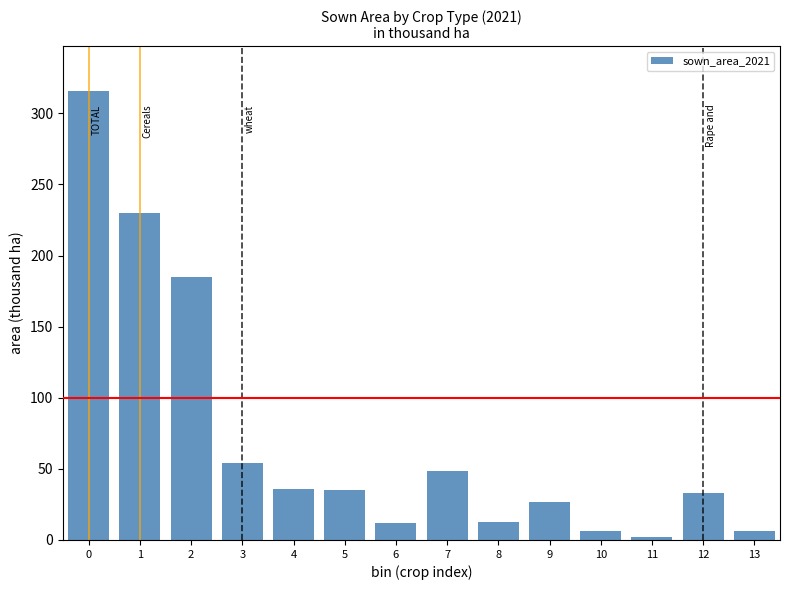

What is the value of the 3rd bar from the left?

184.9